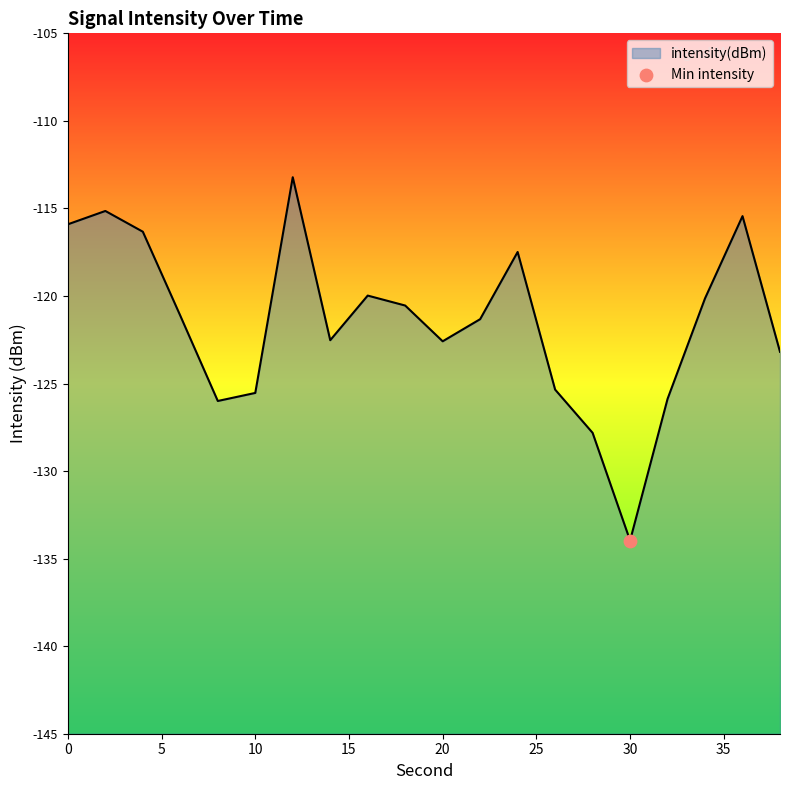

Between 12 and 4, which is larger?

12